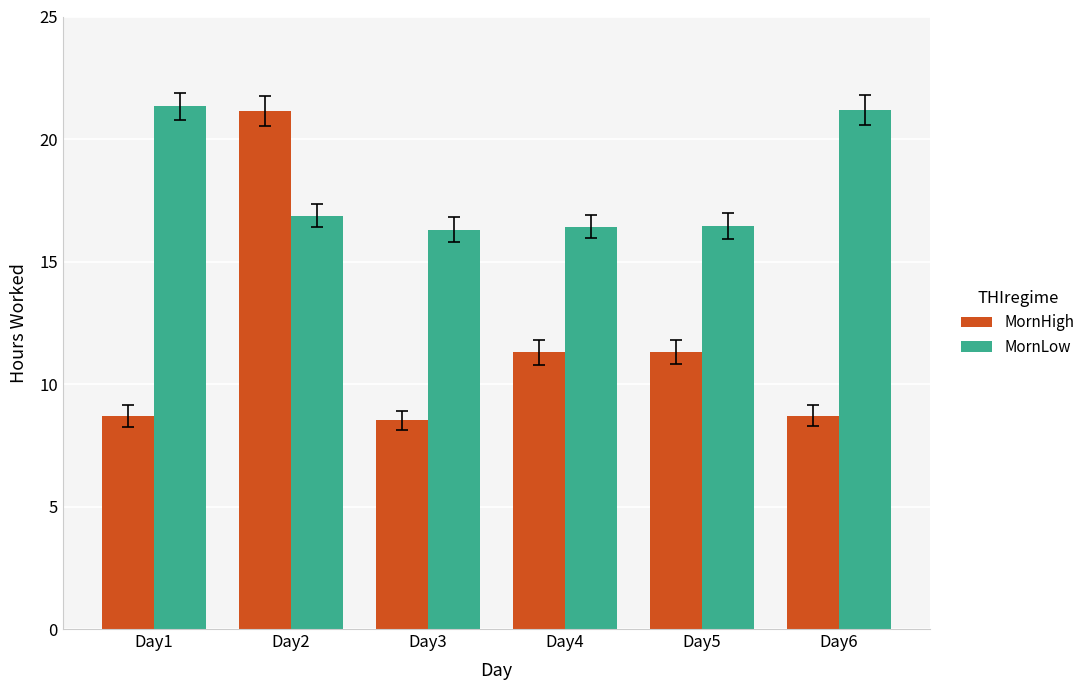

What is the minimum value shown in the chart?

8.5